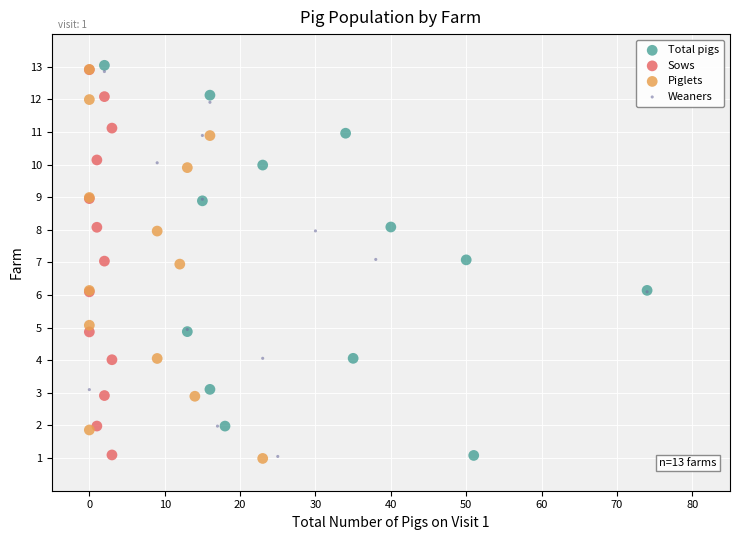

What are all the series names shown in the legend?

Total pigs, Sows, Piglets, Weaners